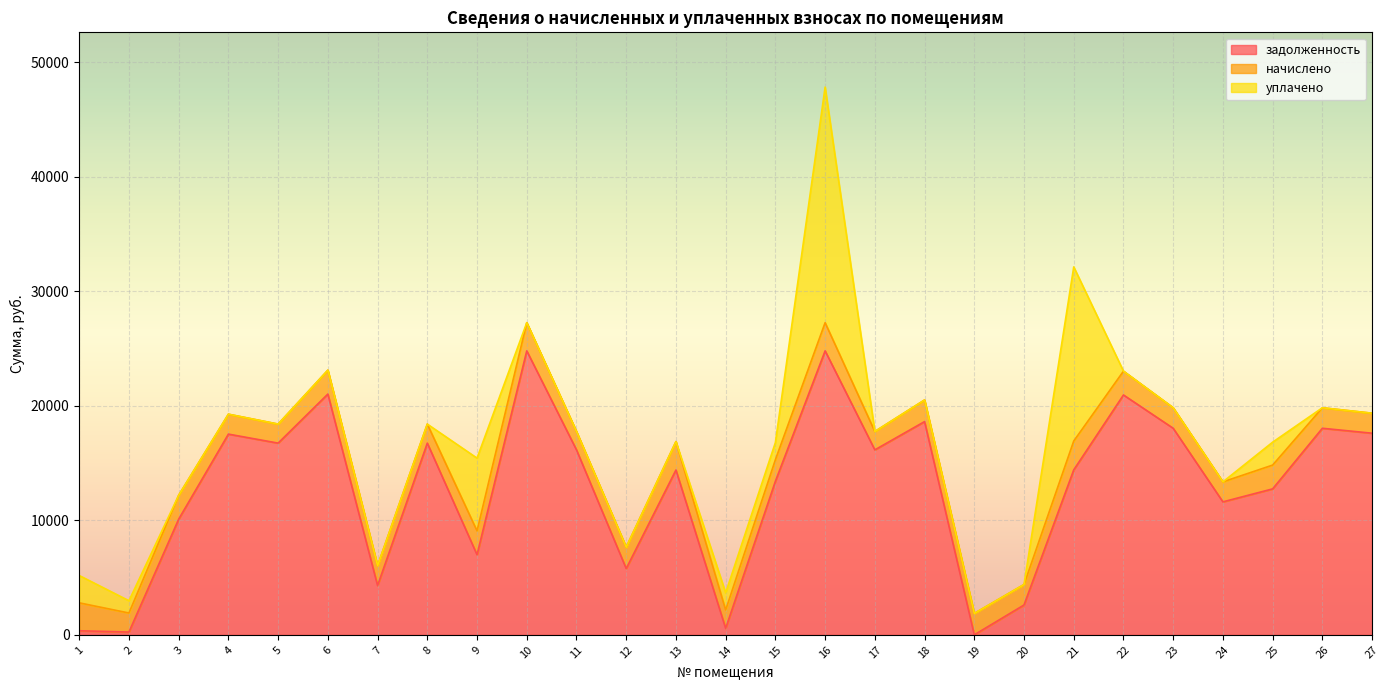

In задолженность, how many points are higher than both neighbors (excluding endpoints)?

9